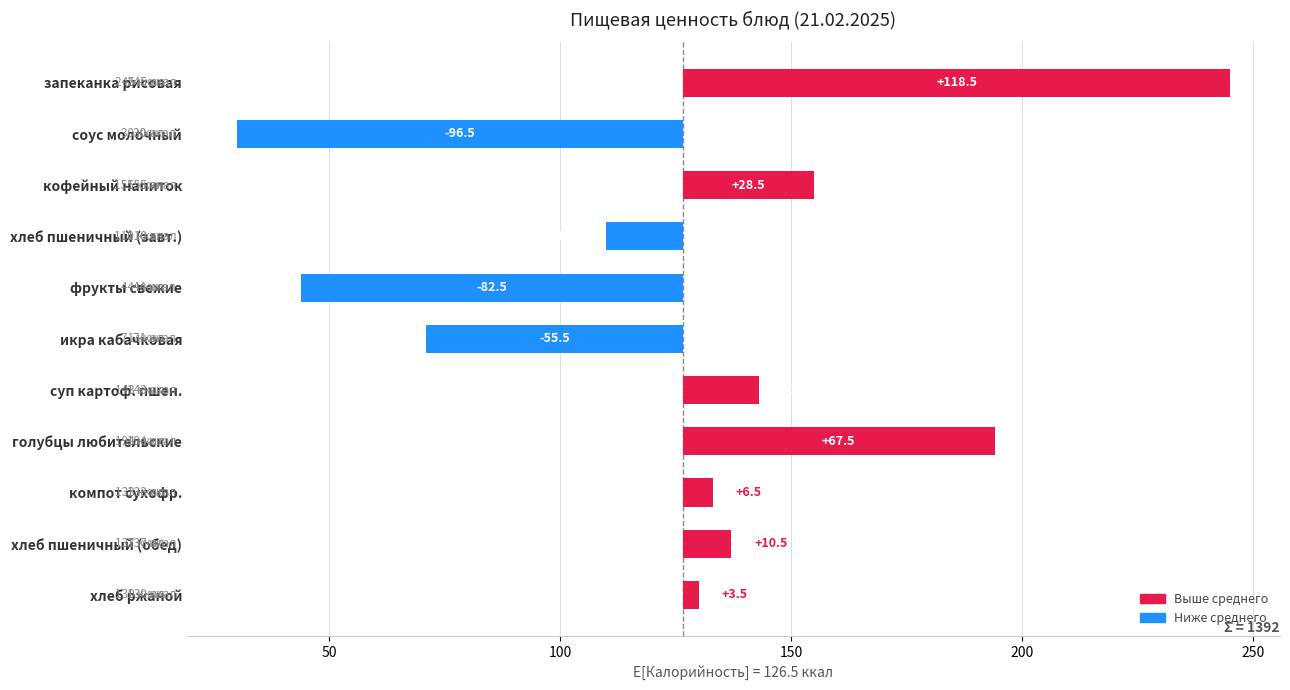

Are the bars horizontal?

Yes